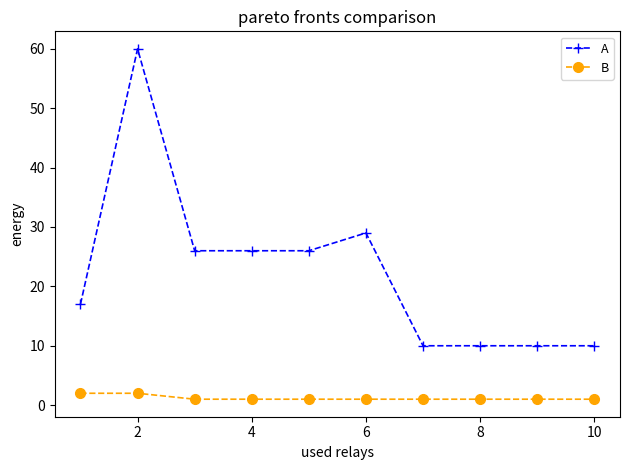

What is the sum of all B values?

12